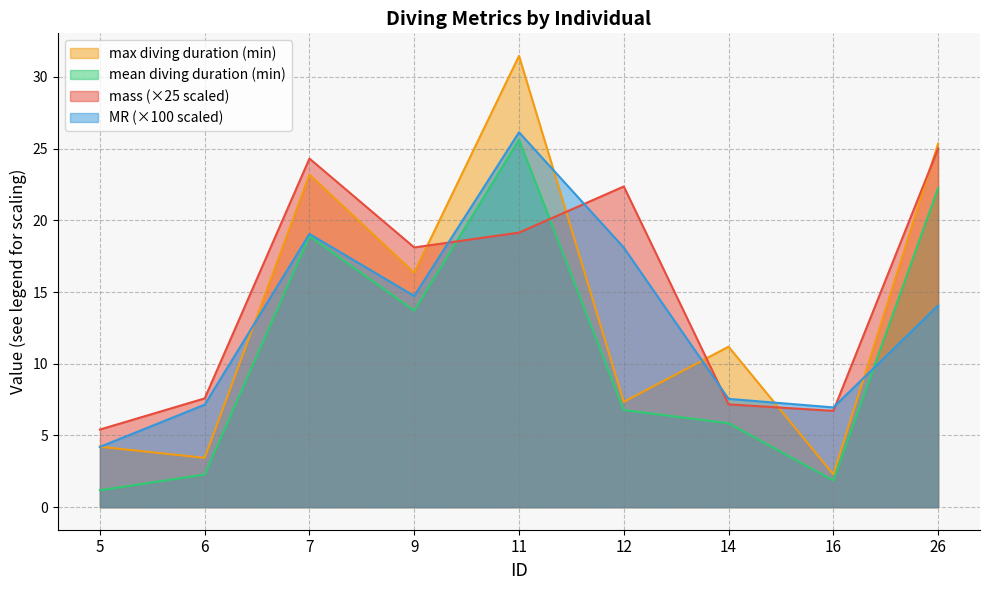

Where does the mass series first go above 18?

7